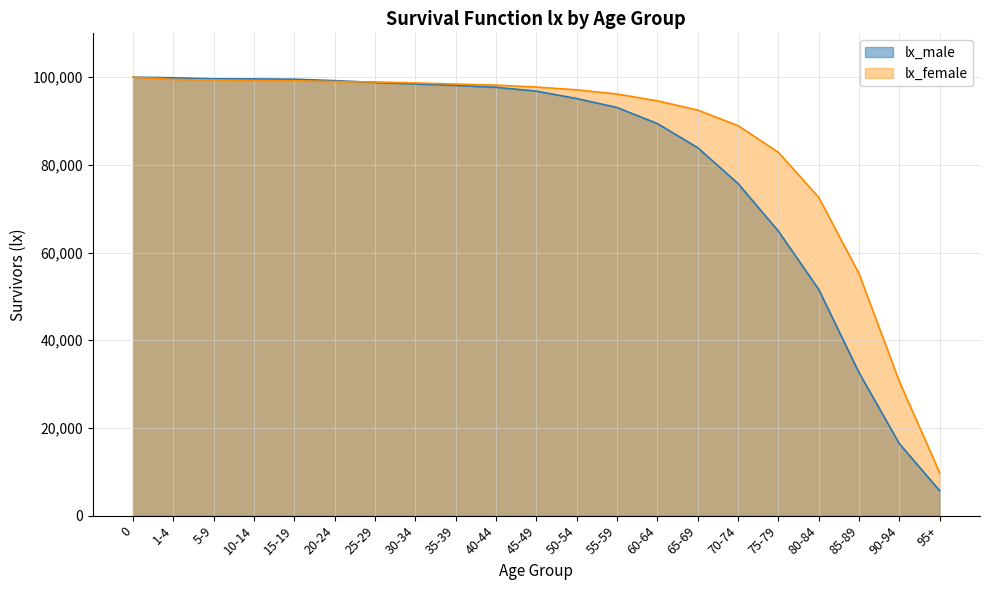

What is the difference between the maximum and second lowest values in the lx_female series?

69400